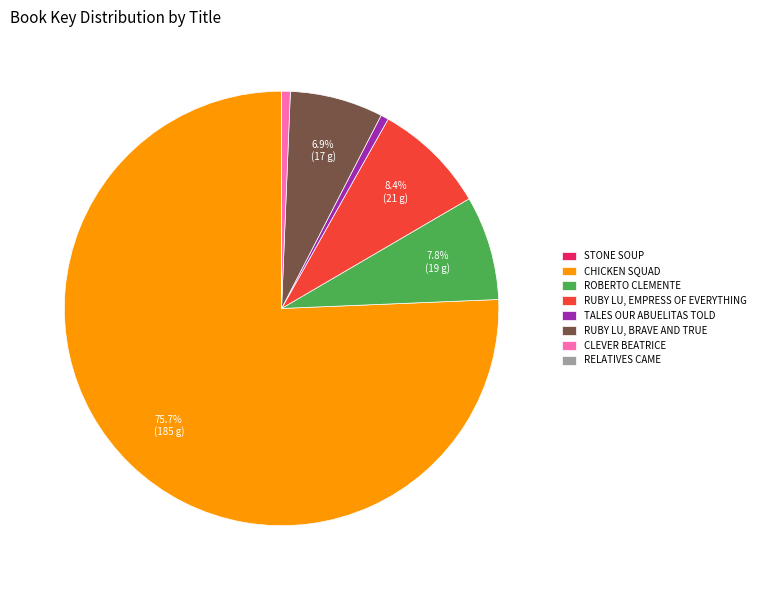

Which has a higher value, CHICKEN SQUAD or ROBERTO CLEMENTE?

CHICKEN SQUAD